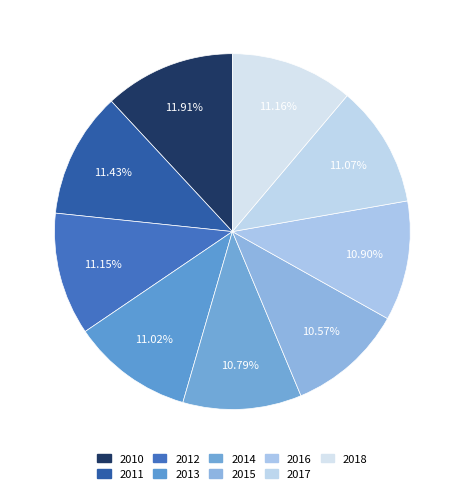

How many segments does this pie chart have?

9